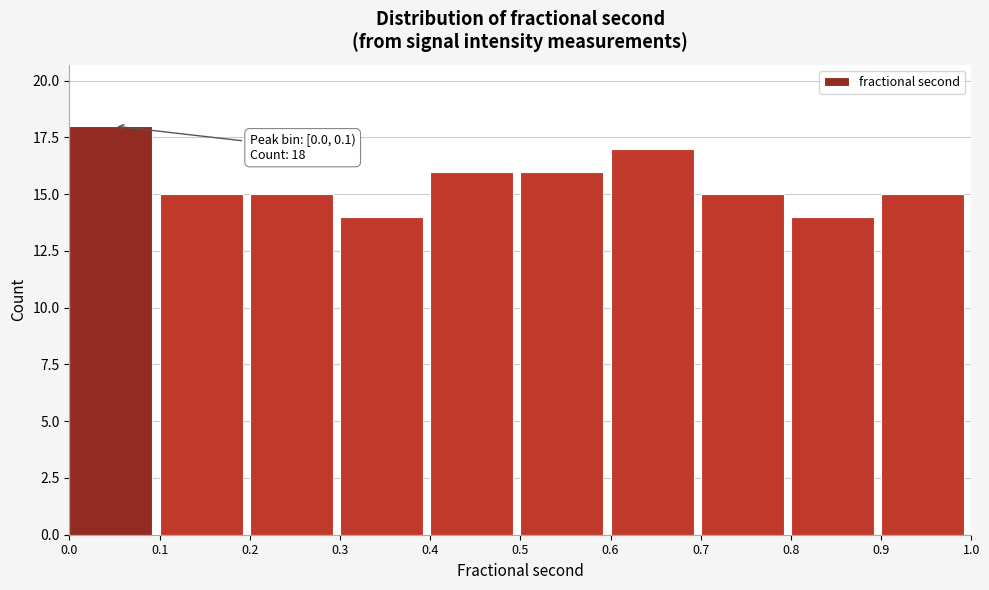

Which range on the x-axis has the tallest bar?

0.0 to 0.1